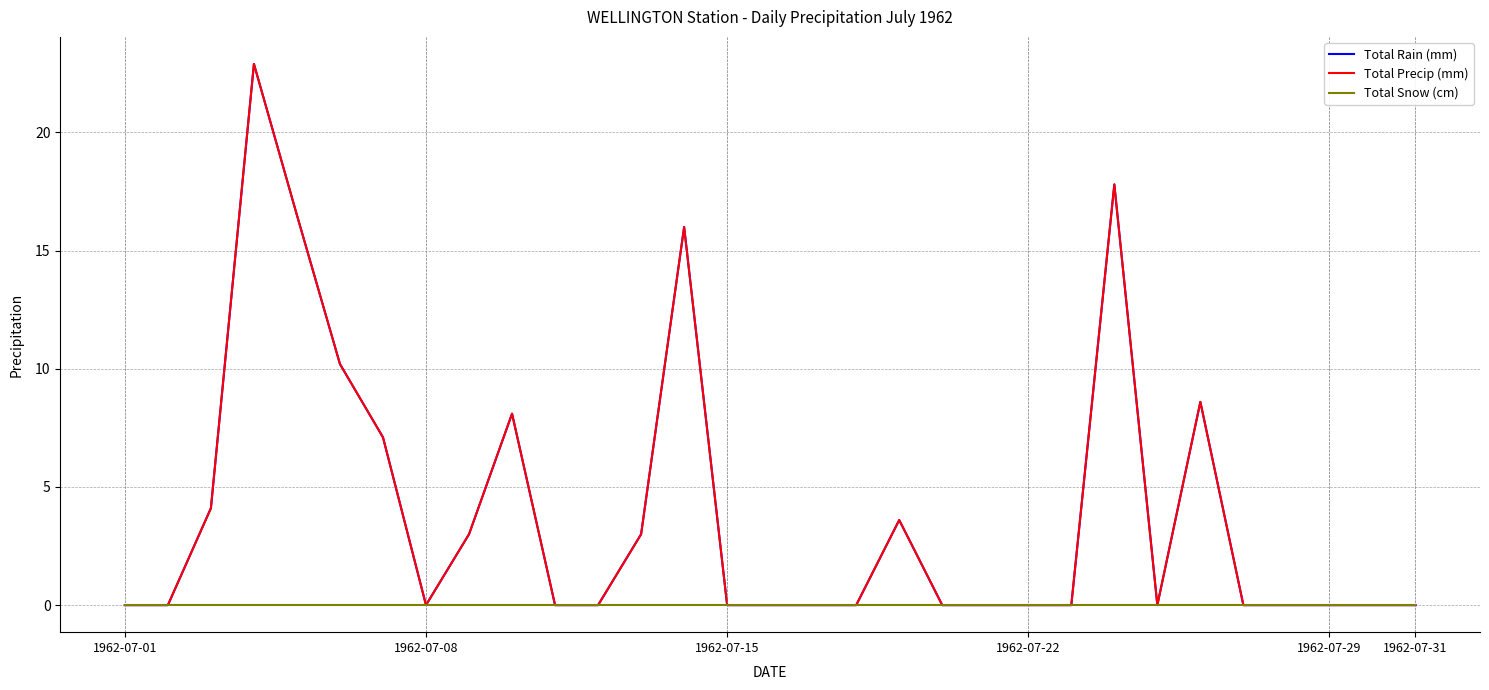

List the series in order of their peak value, highest first.

Total Rain (mm), Total Precip (mm), Total Snow (cm)